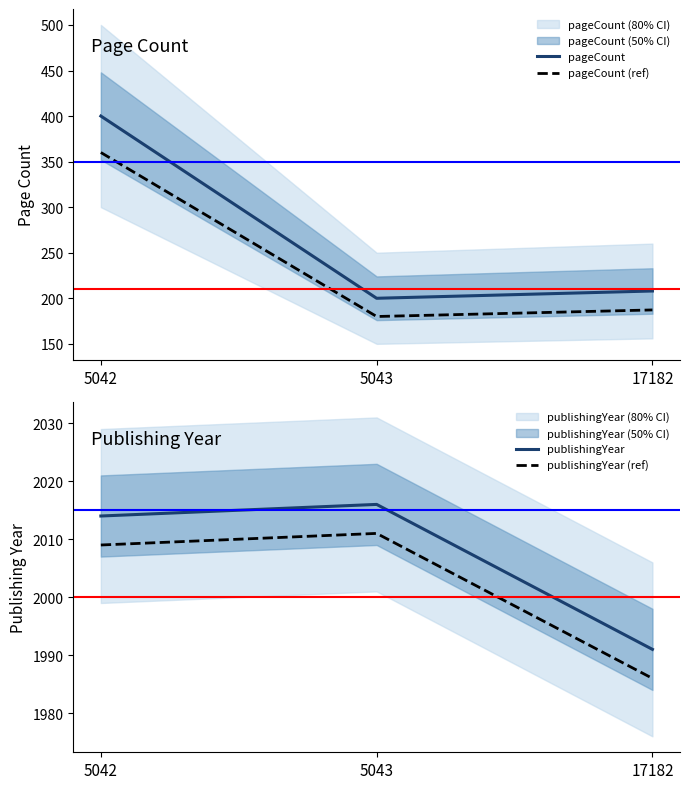

Reading right to left, extract all data points from this chart.

pageCount: 17182=208.0	5043=200.0	5042=400.0
pageCount (ref): 17182=187.2	5043=180.0	5042=360.0
publishingYear: 17182=1991.0	5043=2016.0	5042=2014.0
publishingYear (ref): 17182=1986.0	5043=2011.0	5042=2009.0